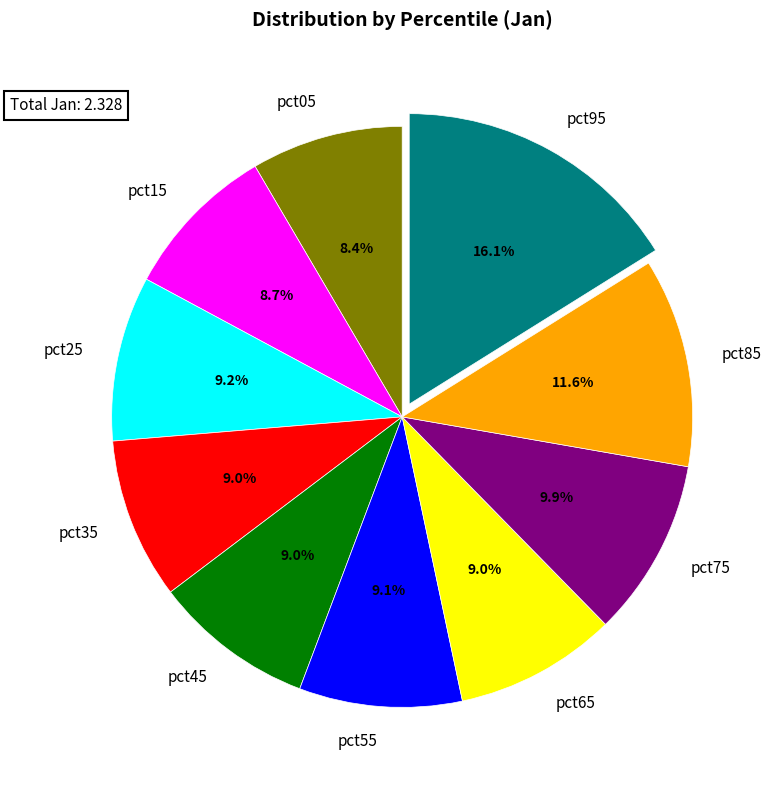

Count the number of slices in the pie.

10